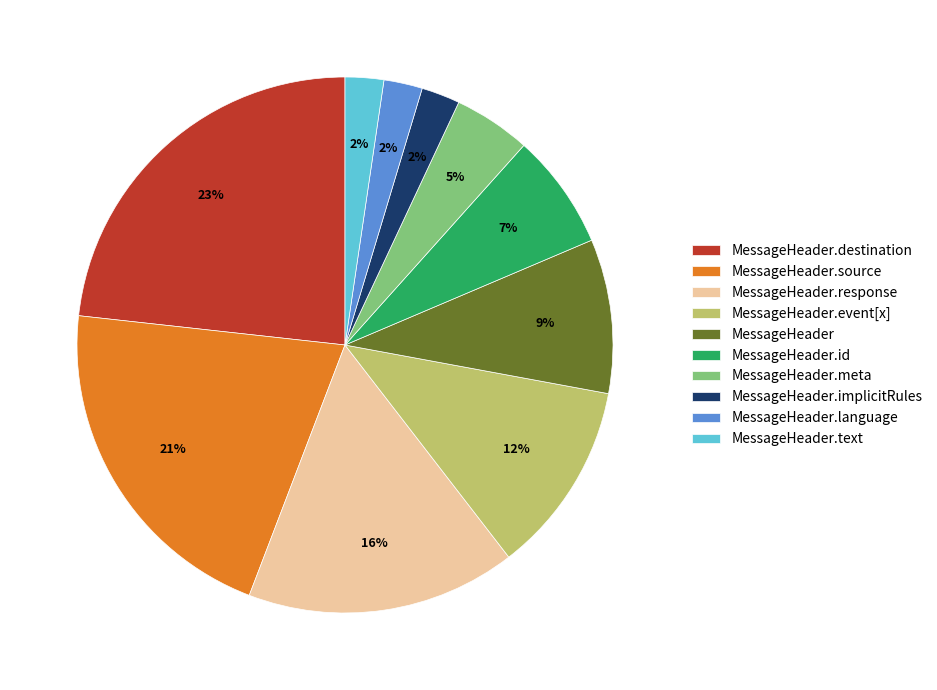

Which has a higher value, MessageHeader.destination or MessageHeader.meta?

MessageHeader.destination